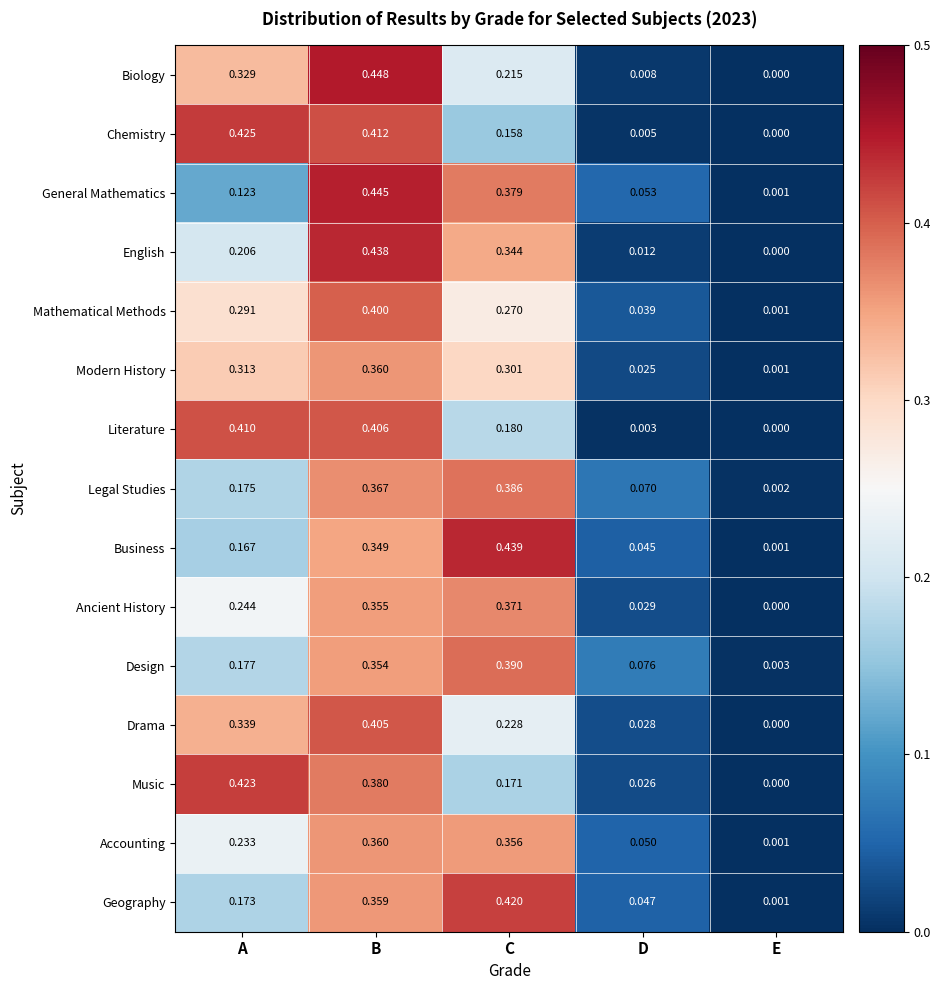

Which category has the highest value across all series?

B